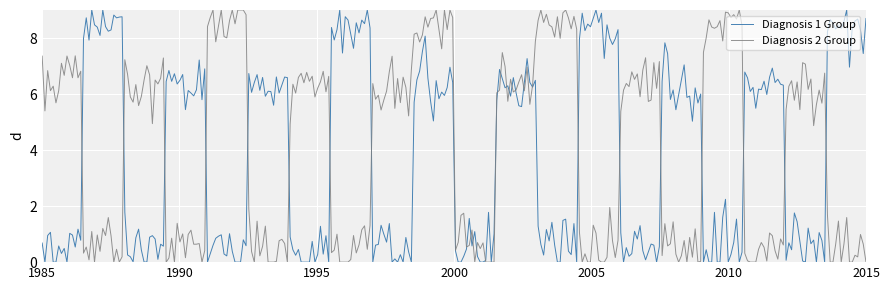

What is the highest value of the Diagnosis 2 Group series?

9.0